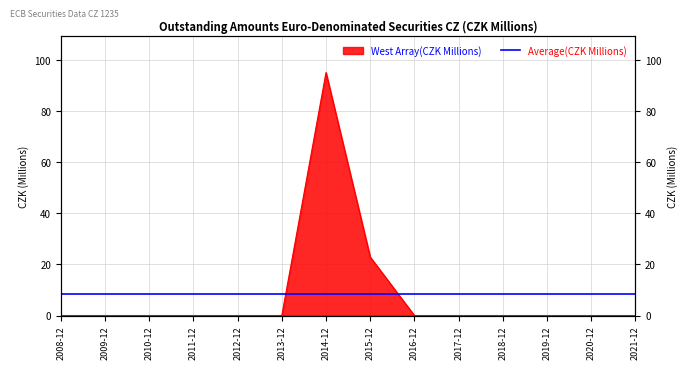

List the labels in order of value, largest first.

2014-12, 2015-12, 2008-12, 2009-12, 2010-12, 2011-12, 2012-12, 2013-12, 2016-12, 2017-12, 2018-12, 2019-12, 2020-12, 2021-12